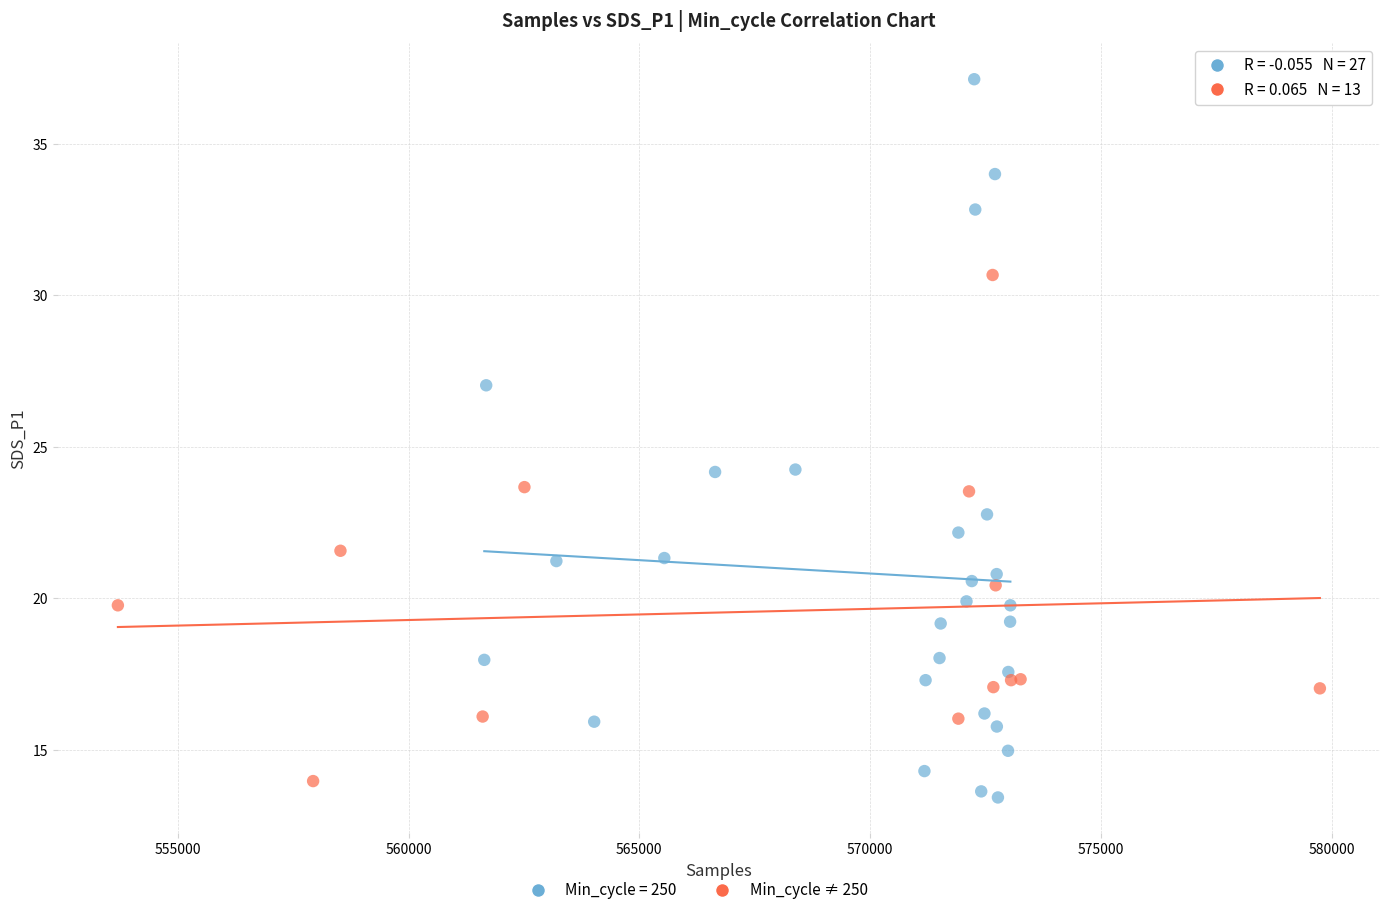

Which series reaches the maximum Y coordinate?

Min_cycle = 250